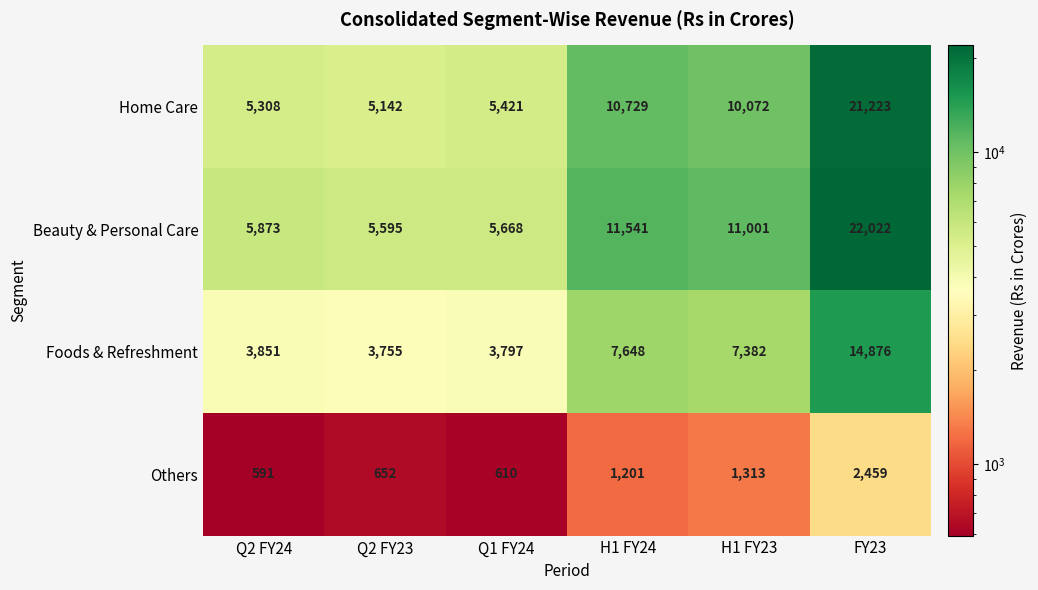

At which category does the chart reach its peak across all series?

FY23